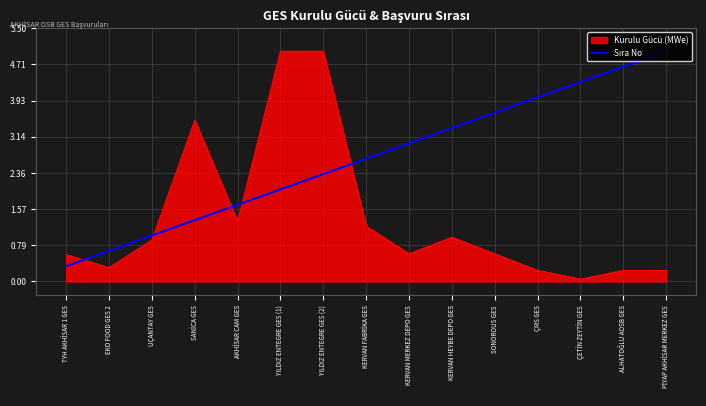

True or false: Kurulu Gücü (MWe) has a value of 0.2 at ÇMS GES.

True